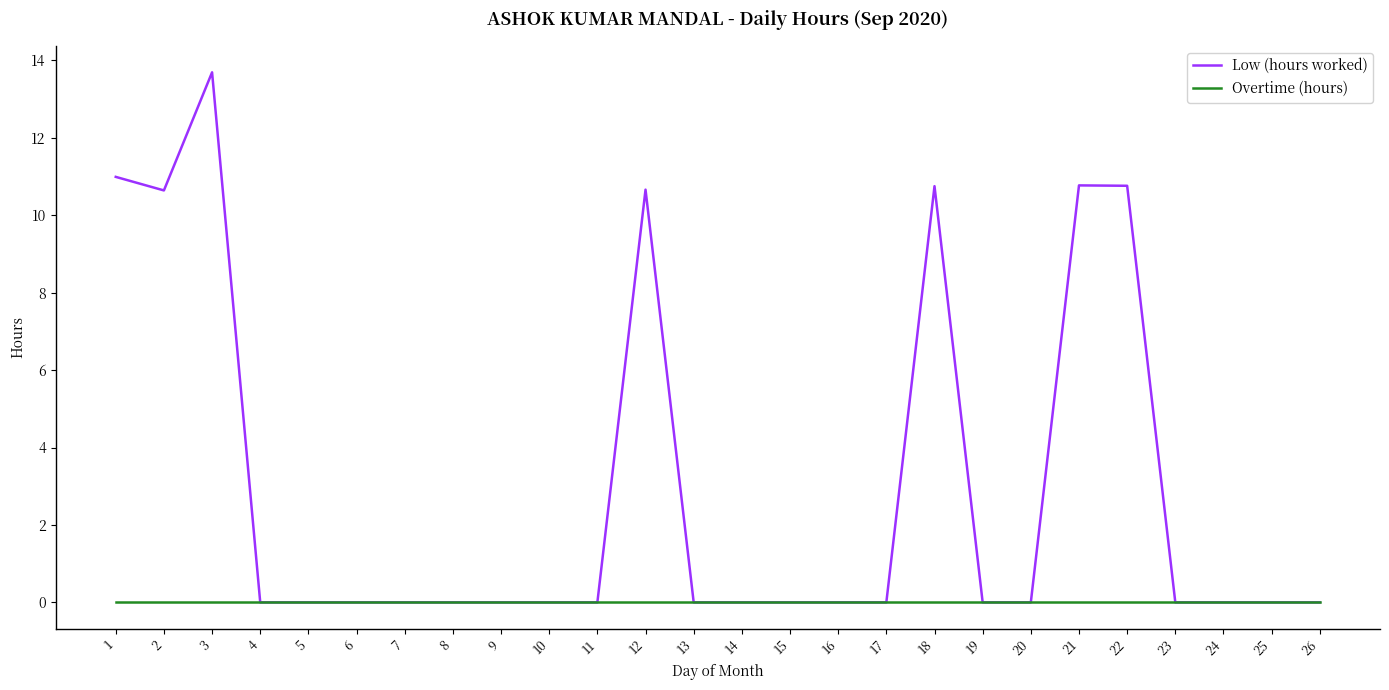

Which series has the widest spread of values?

Low (hours worked)